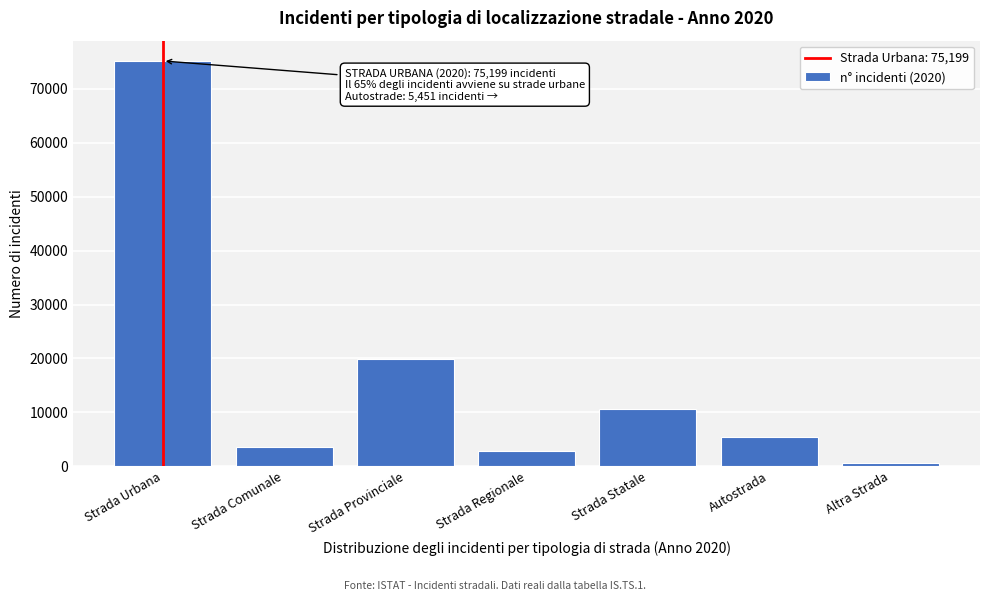

Reading left to right, what are all the values shown in this chart?

Strada Urbana=75199	Strada Comunale=3652	Strada Provinciale=19946	Strada Regionale=2869	Strada Statale=10534	Autostrada=5451	Altra Strada=647